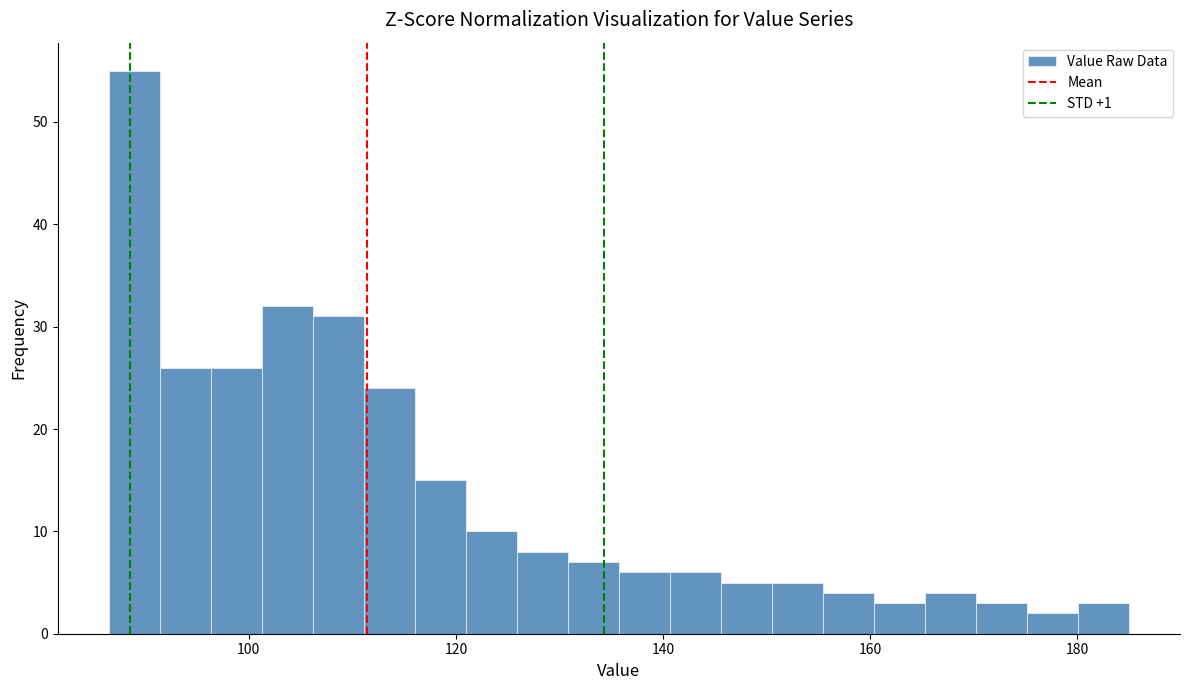

Around what value on the x-axis is the tallest bar? Give the approximate position of its centre, as read against the axis.

88